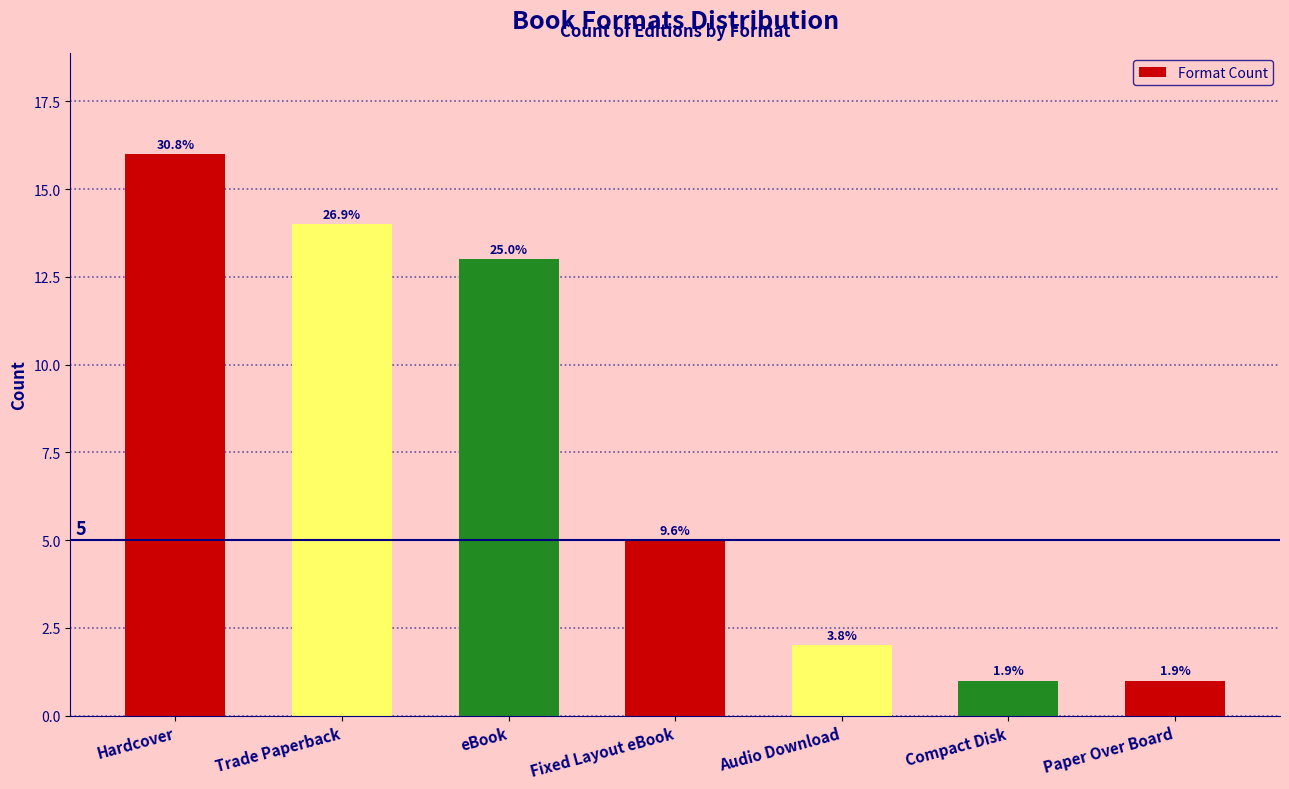

List the labels in order of value, smallest first.

Compact Disk, Paper Over Board, Audio Download, Fixed Layout eBook, eBook, Trade Paperback, Hardcover